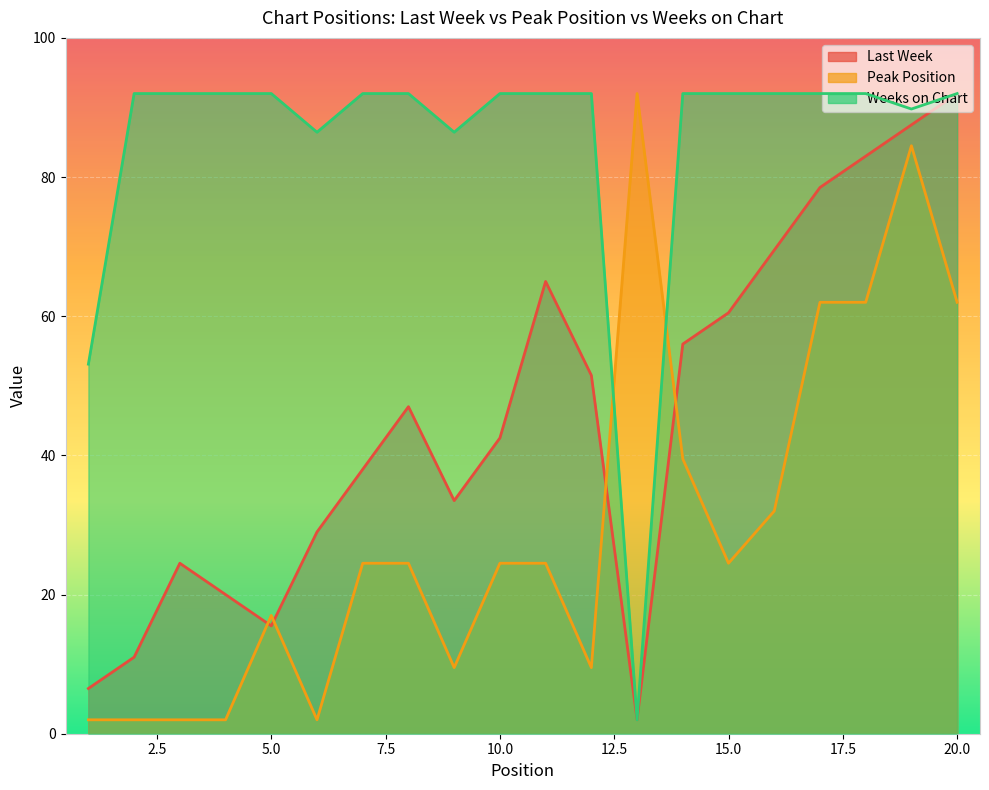

At how many categories does at least one series exceed 22?

20